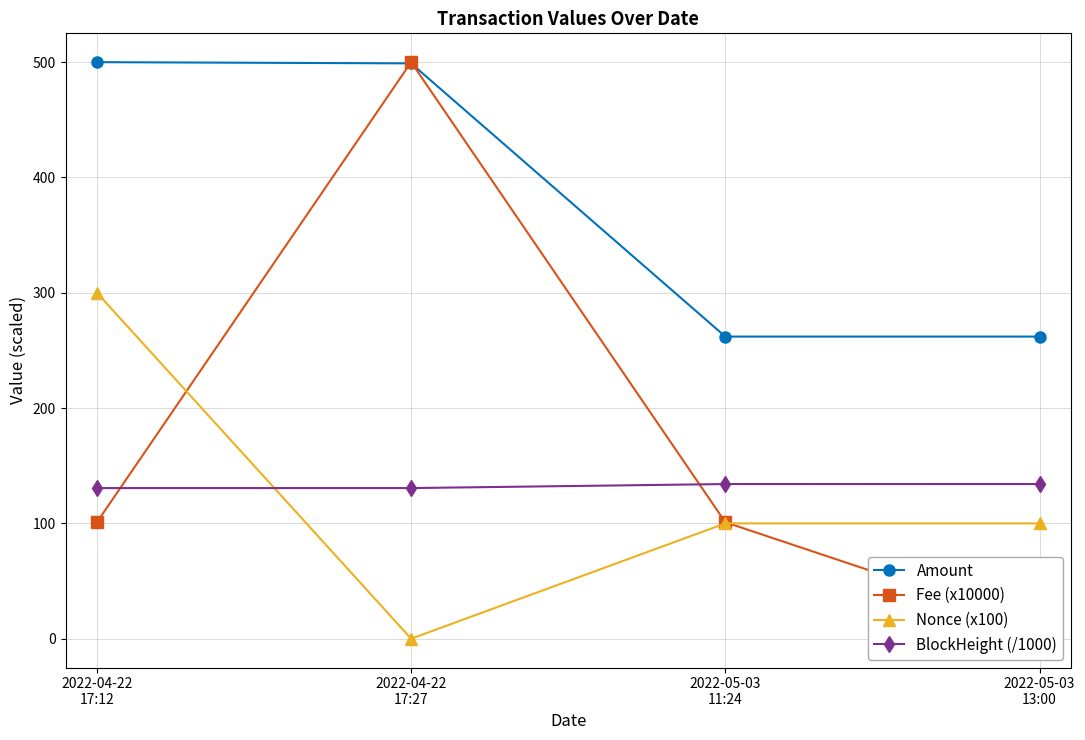

At which category is the sum across all series the highest?

2022-04-22
17:27